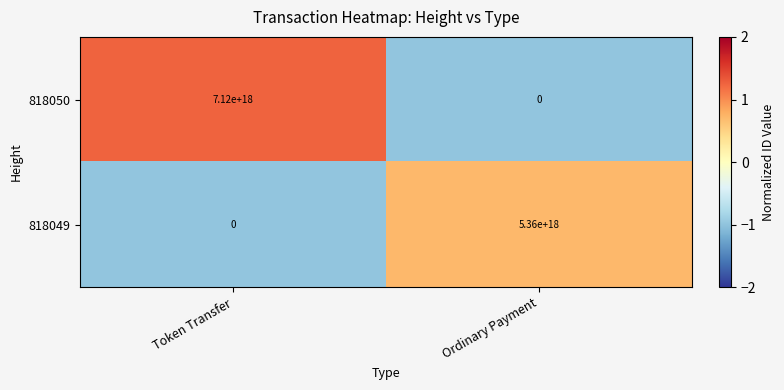

At which category is the sum across all series the highest?

Token Transfer